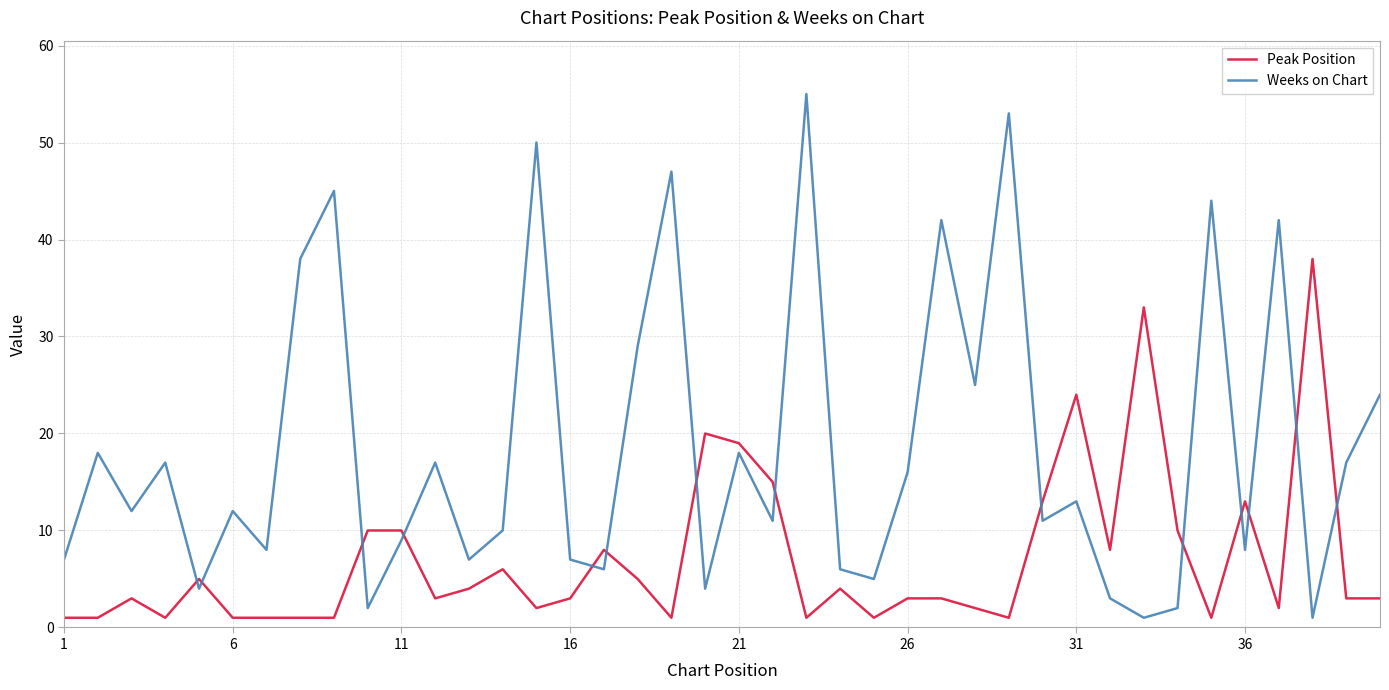

Rank the series by their maximum value, from lowest to highest.

Peak Position, Weeks on Chart